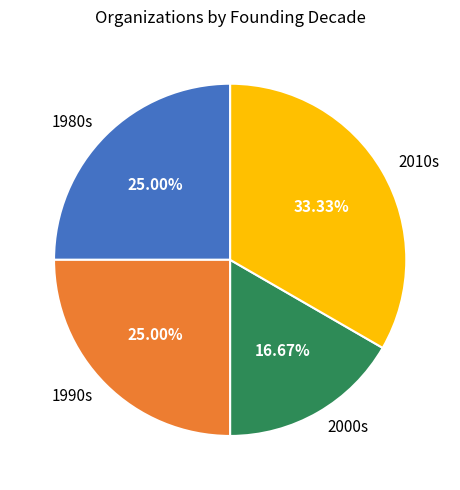

Which category has the smallest portion of the pie?

2000s